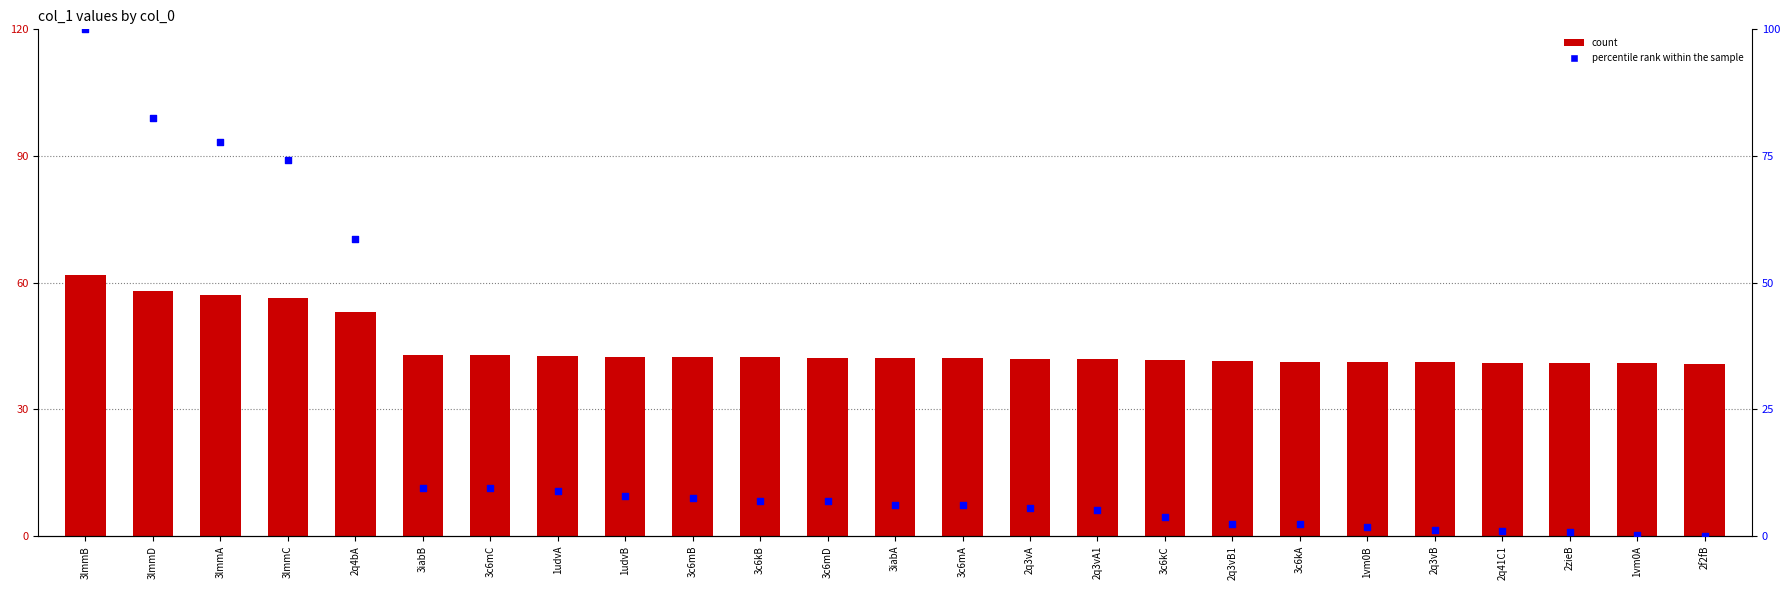

Which series has the largest Y range (max minus min)?

percentile rank within the sample